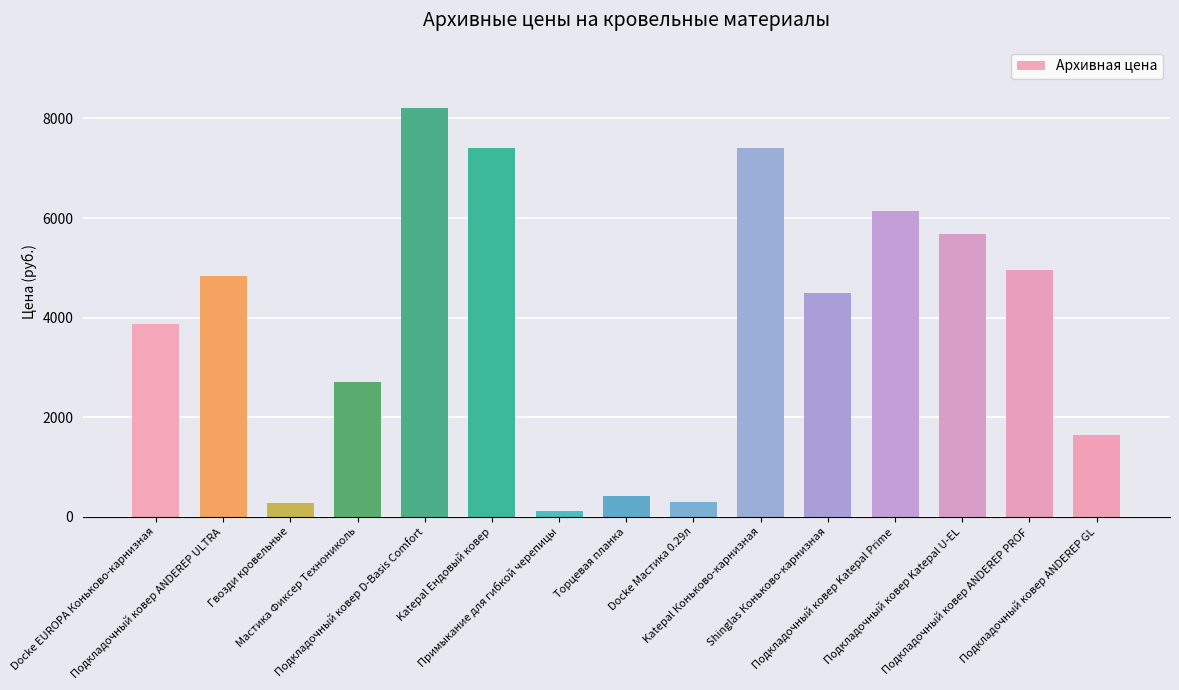

Which has a higher value, Примыкание для гибкой черепицы or Подкладочный ковер Katepal U-EL?

Подкладочный ковер Katepal U-EL